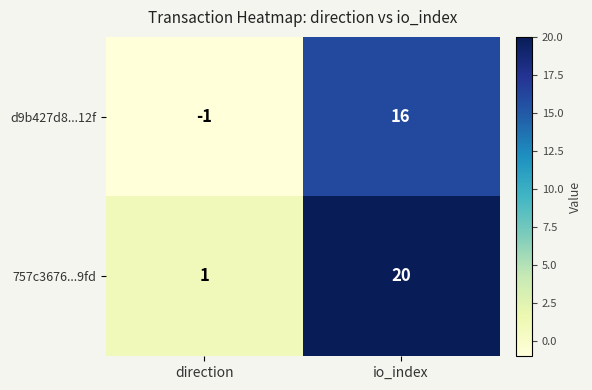

What is the approximate value of d9b427d8...12f at io_index?

16